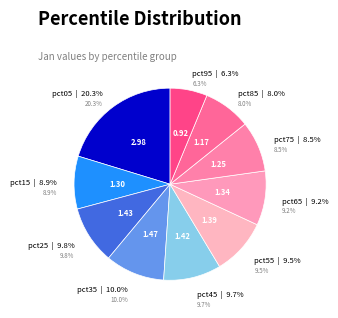

How many slices are in this pie chart?

10